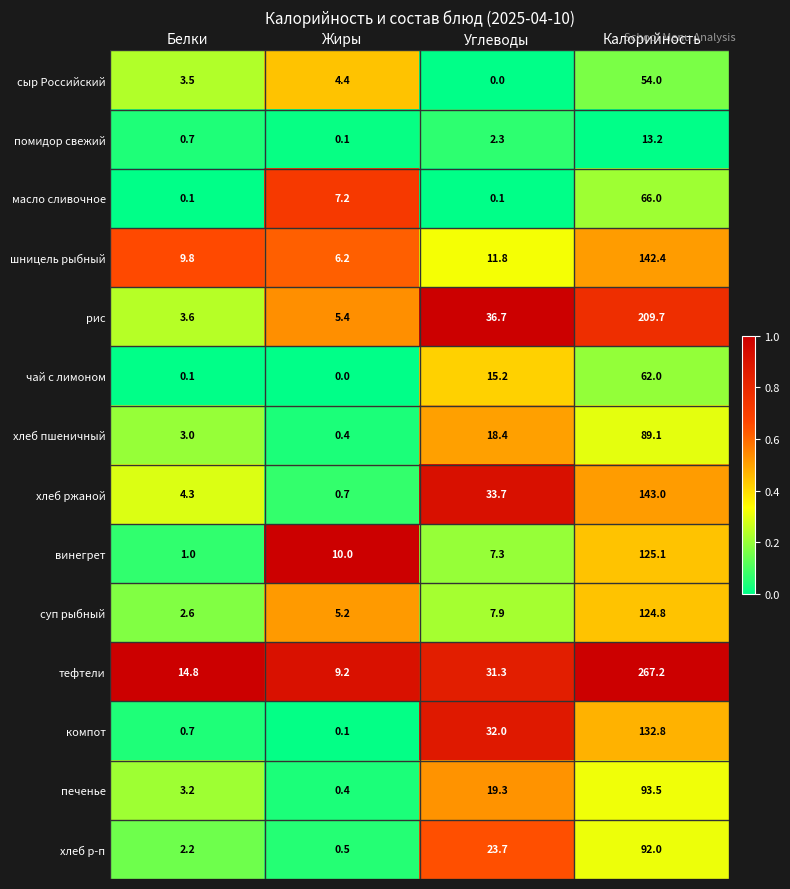

What is the difference between the highest and lowest values at Жиры?

10.0